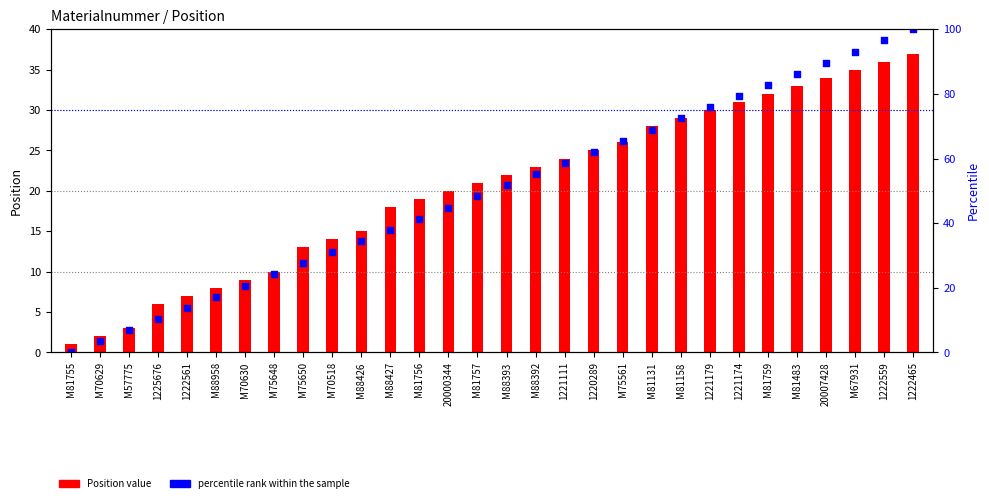

Is the value of Position value at M70518 greater than the value of percentile rank within the sample at M67931?

No